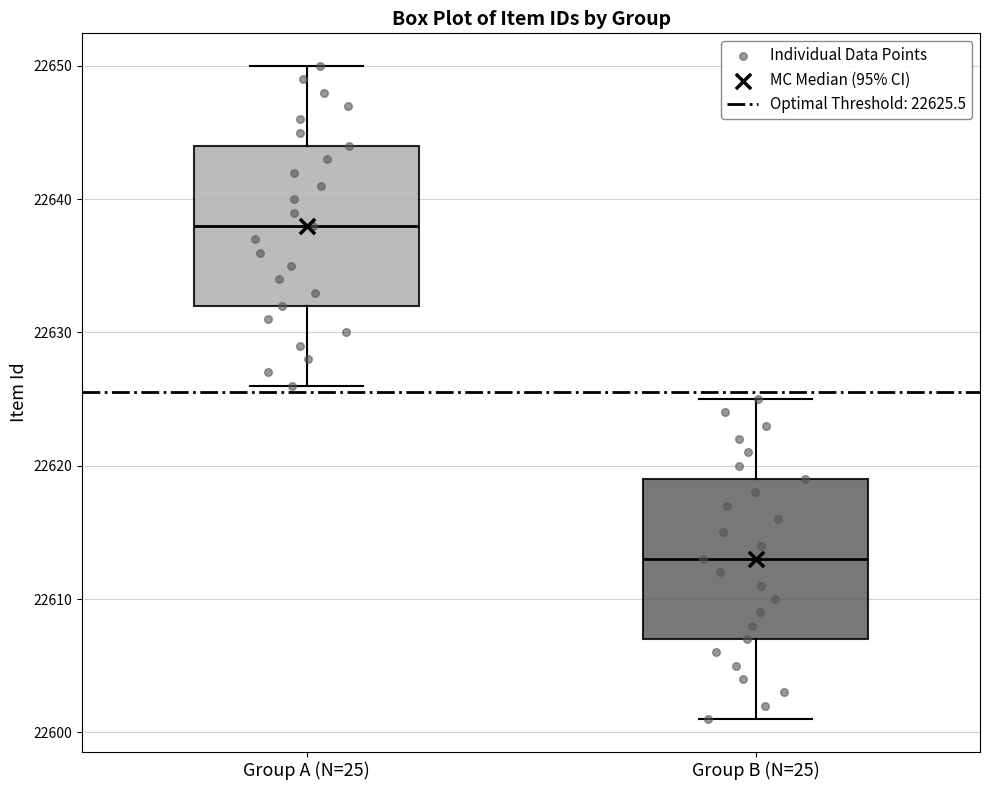

Reading left to right, read every box against the y-axis: the position of its median line, the range the box covers, and the ends of its whiskers. The values are not printed on the chart, so give them approximately, as read against the axis.

Group A (N=25): median 22638, box 22632 to 22644, whiskers 22626 to 22650
Group B (N=25): median 22613, box 22607 to 22619, whiskers 22601 to 22625